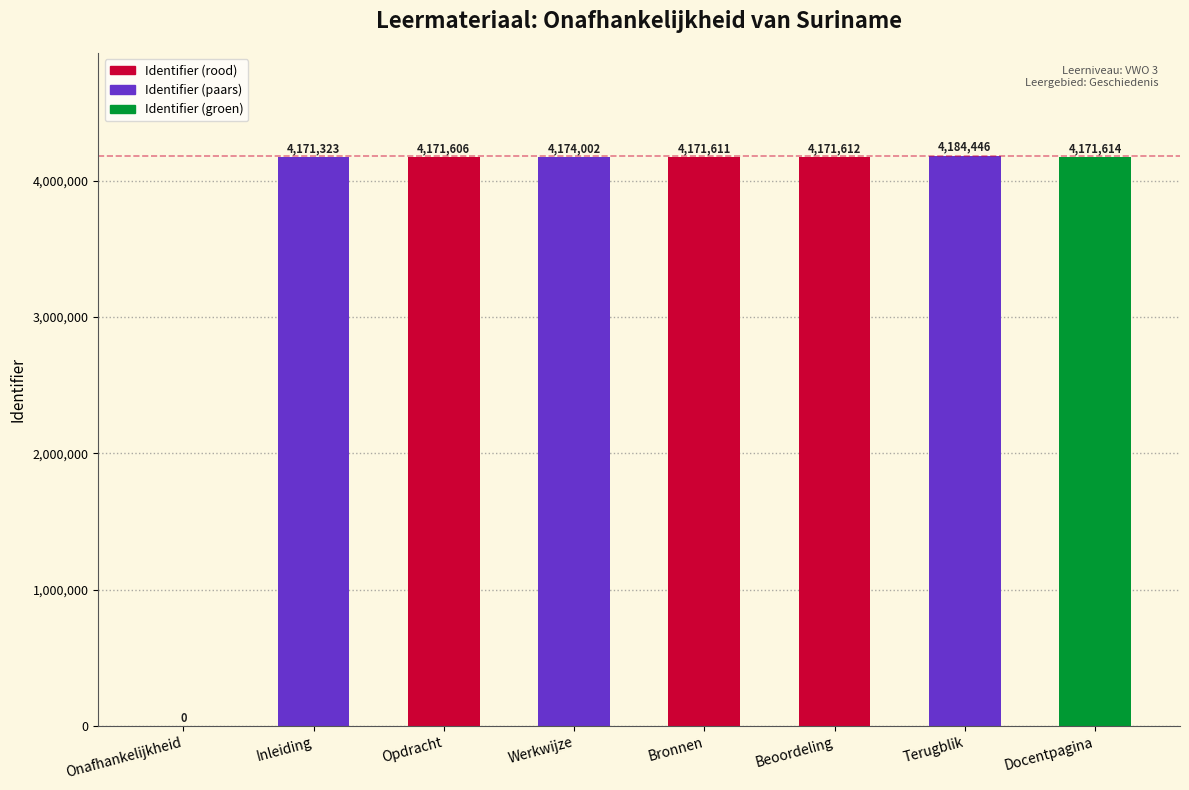

What is the sum of the values at Onafhankelijkheid and Inleiding?

4171323